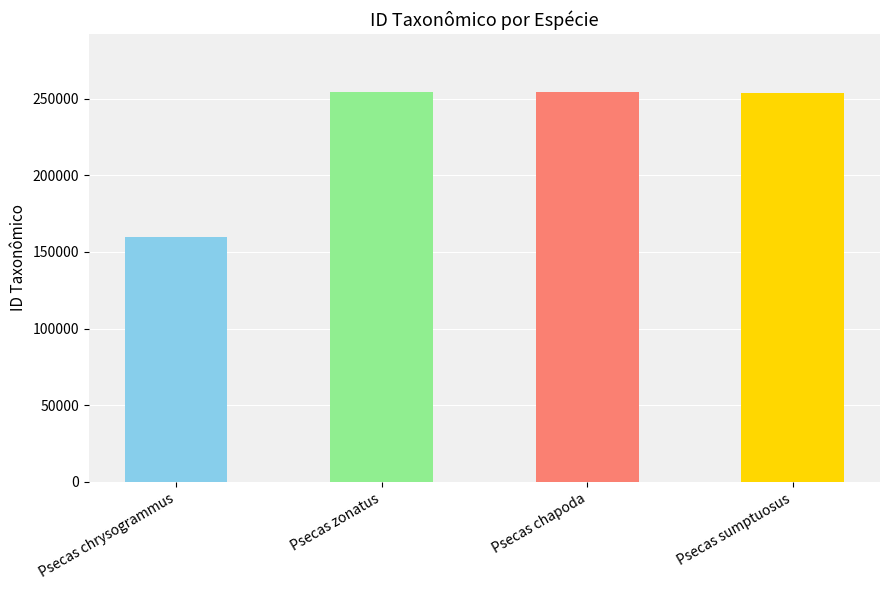

Is it true that the value at Psecas chrysogrammus is 159810?

True